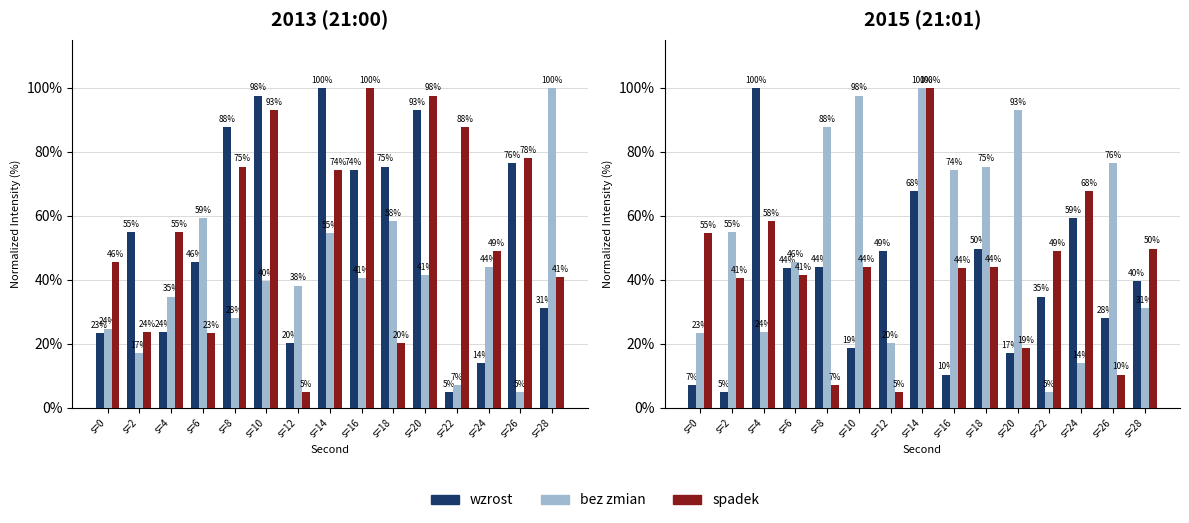

Is the value of bez zmian at s=0 greater than the value of wzrost at s=2?

Yes